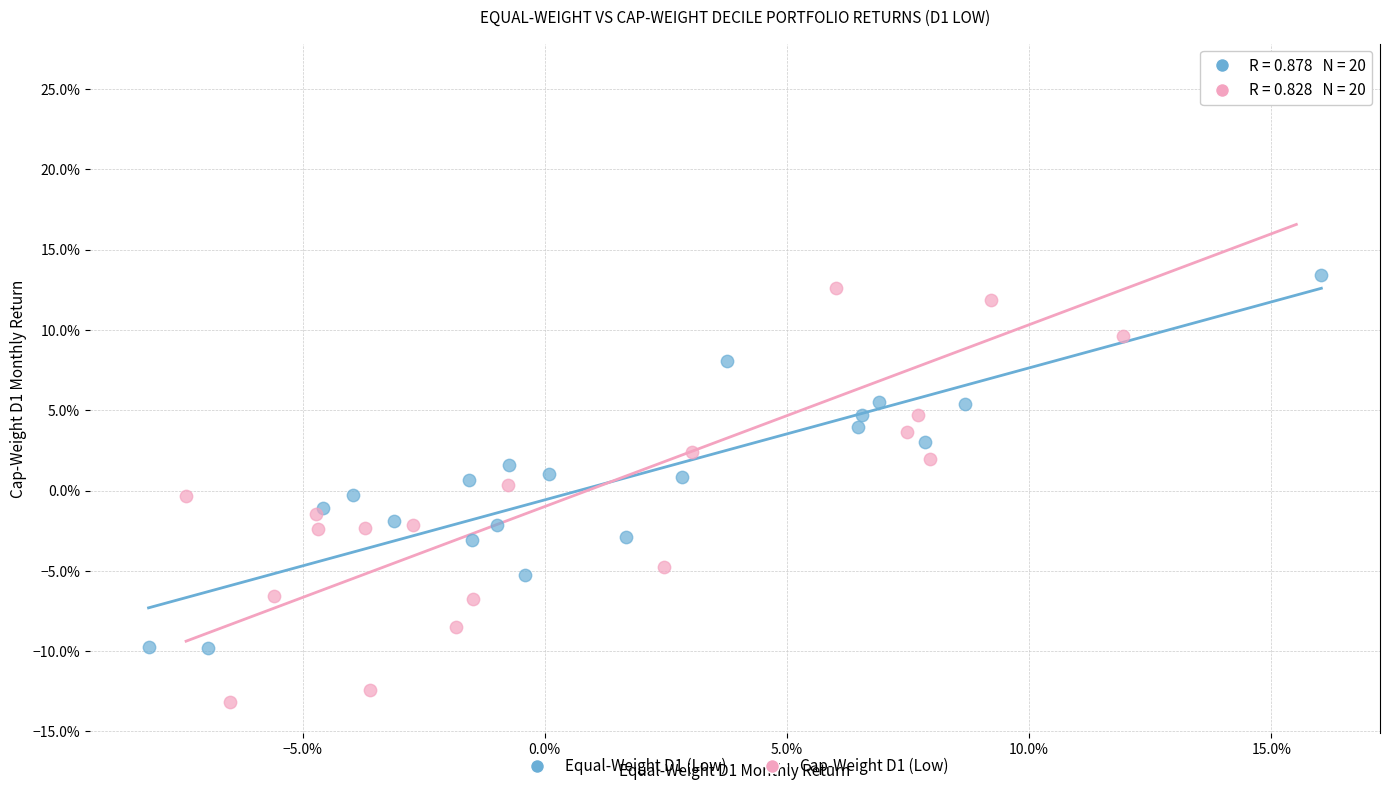

Which series has the widest spread of Y values?

Cap-Weight D1 (Low)